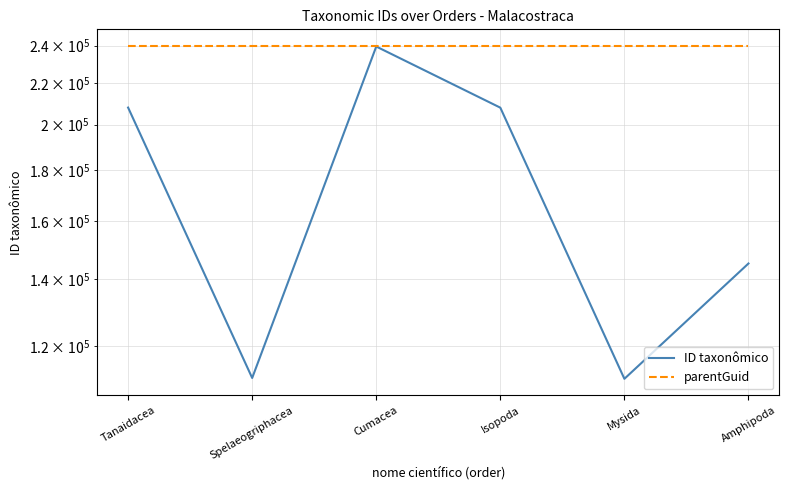

Reading right to left, what are all the values shown in this chart?

ID taxonômico: 145143	111223	207982	239509	111439	208028
parentGuid: 239815	239815	239815	239815	239815	239815